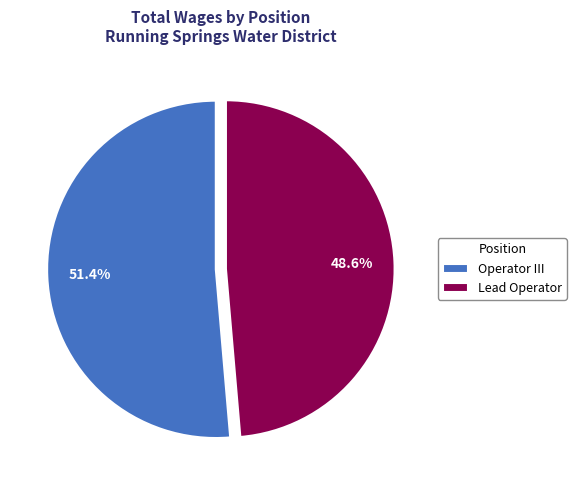

Which has a higher value, Operator III or Lead Operator?

Operator III